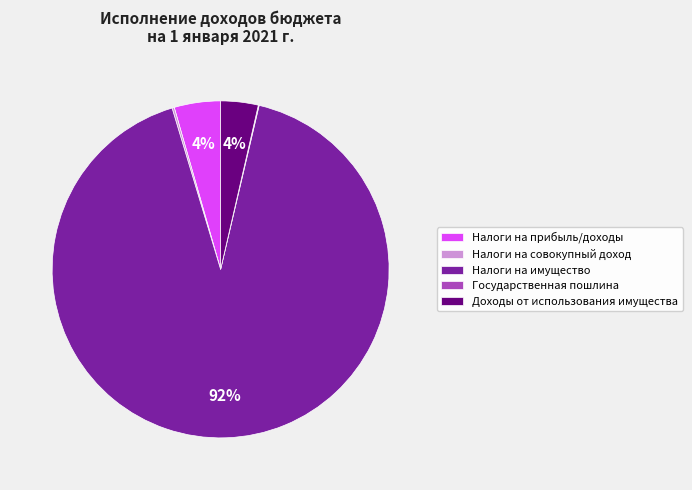

To the nearest percent, what is the difference between the largest and smallest slice percentages?

92%